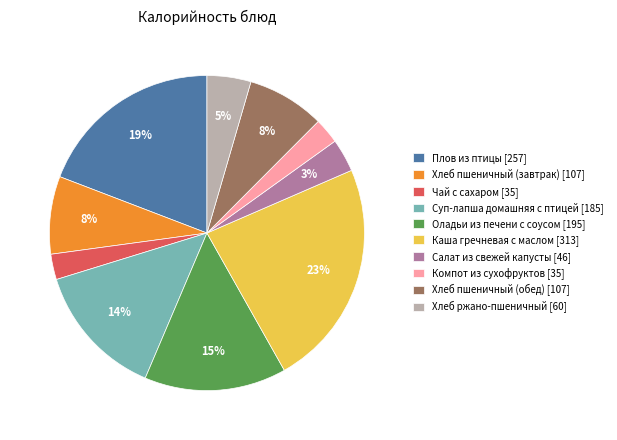

Is Каша гречневая с маслом the majority of the pie?

No